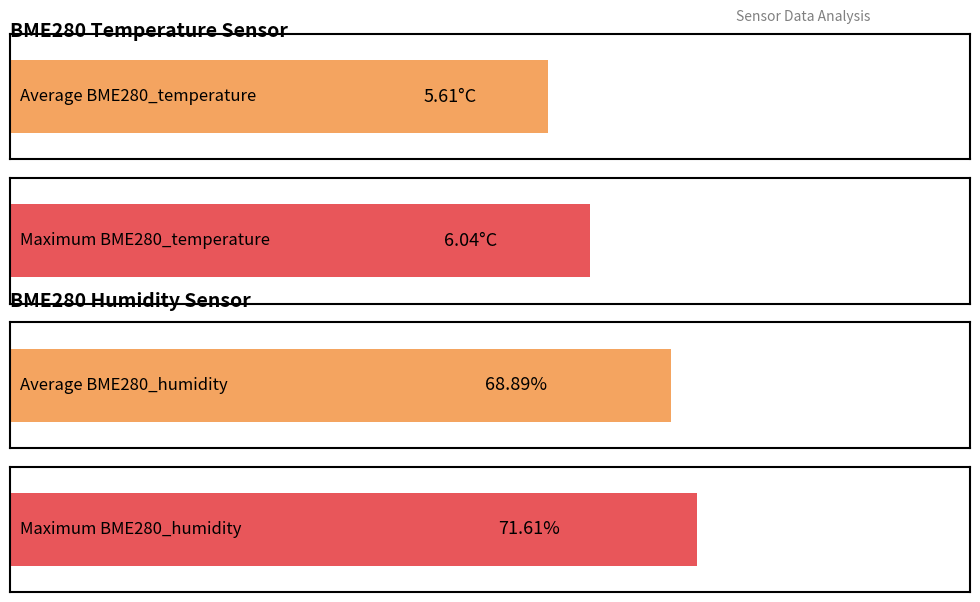

True or false: BME280_temperature has a value of 5.2 at 00:29.

True